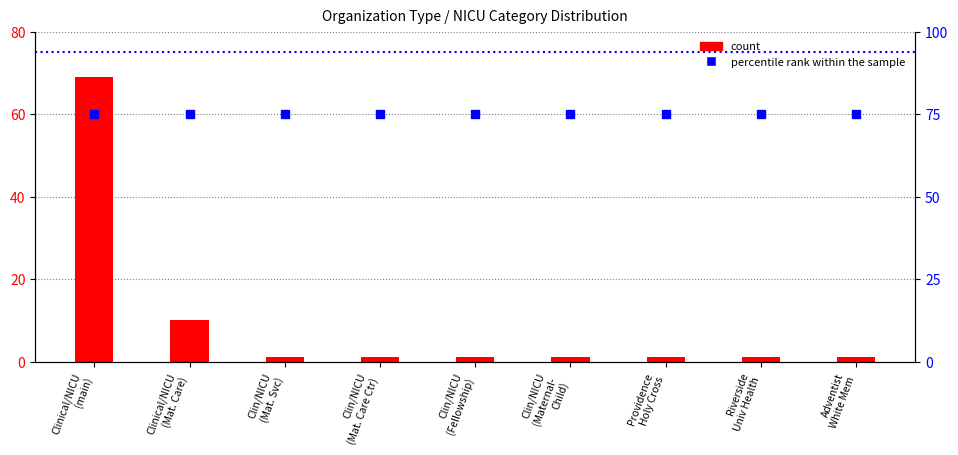

What are all the series names shown in the legend?

count, percentile rank within the sample